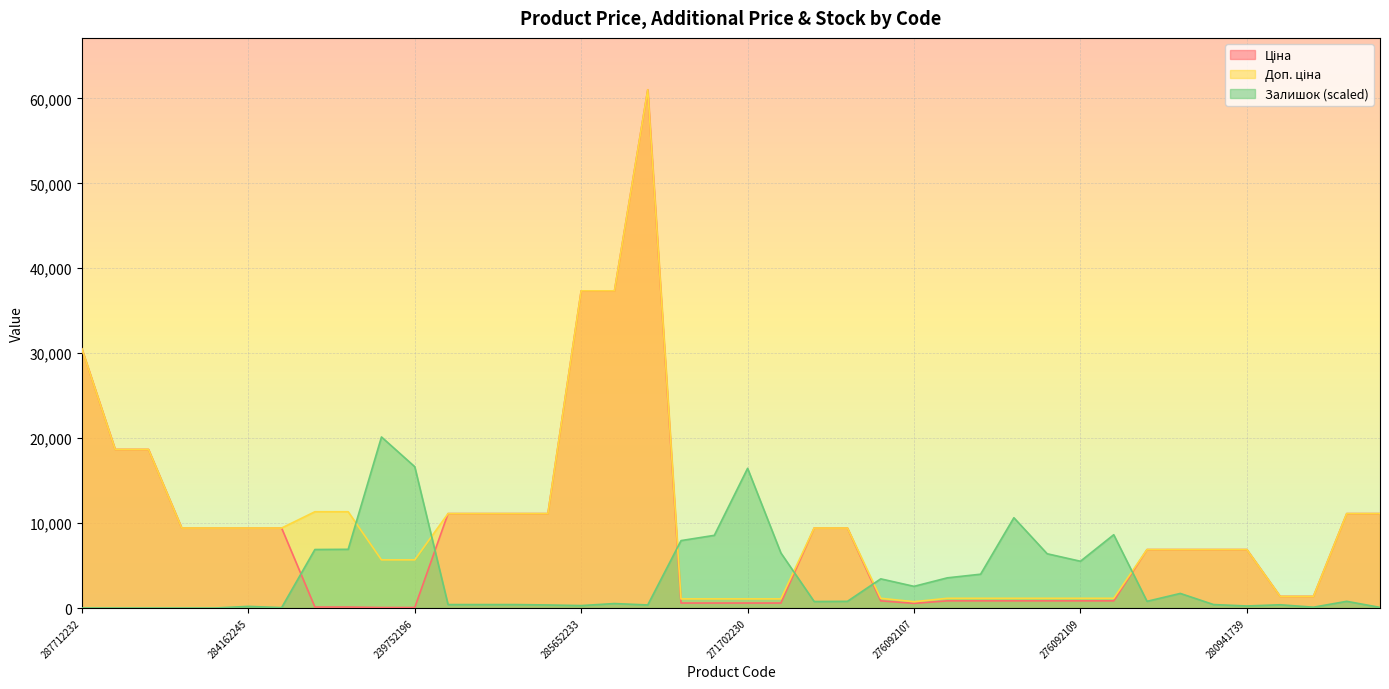

True or false: Ціна has a value of 56.7 at 239752197.

True